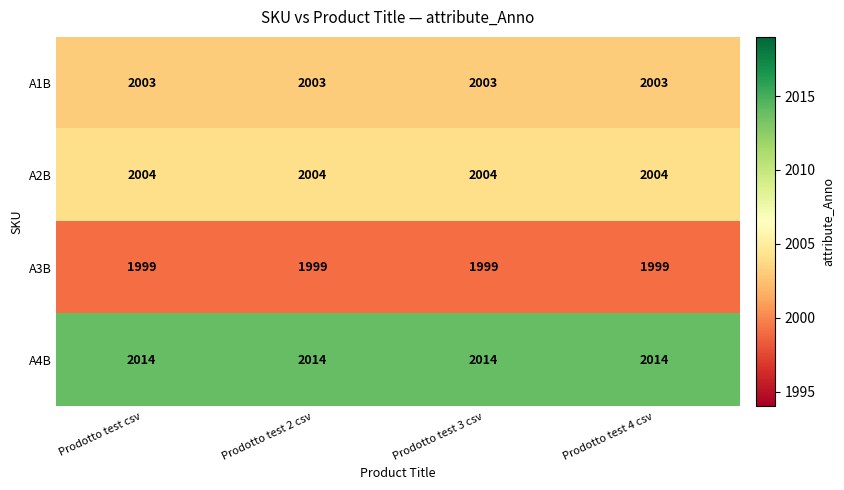

What is the difference between the highest and lowest values at Prodotto test 2 csv?

15